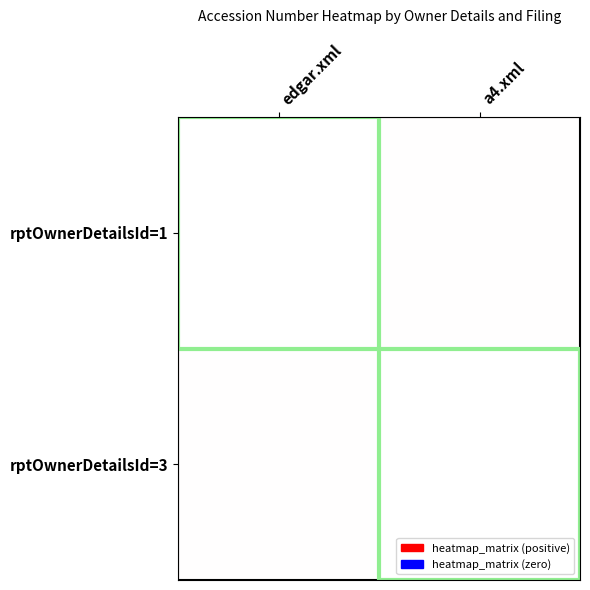

Reading right to left, list all the values displayed in this chart.

rptOwnerDetailsId=1: a4.xml=0	edgar.xml=1
rptOwnerDetailsId=3: a4.xml=1	edgar.xml=0